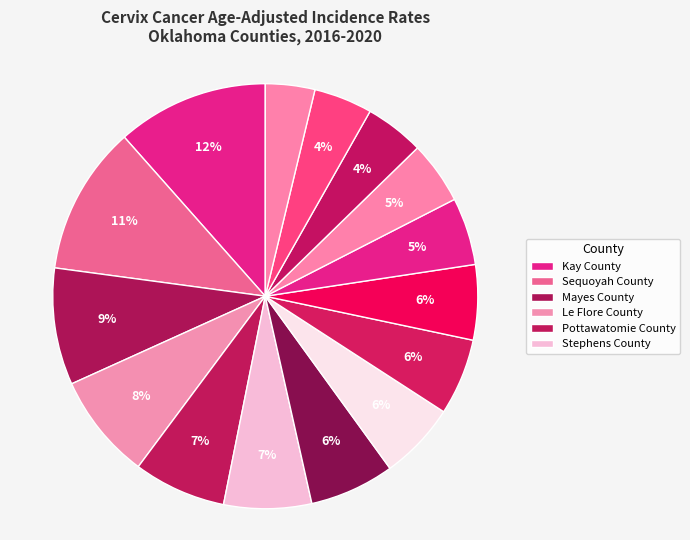

How many slices are in this pie chart?

15